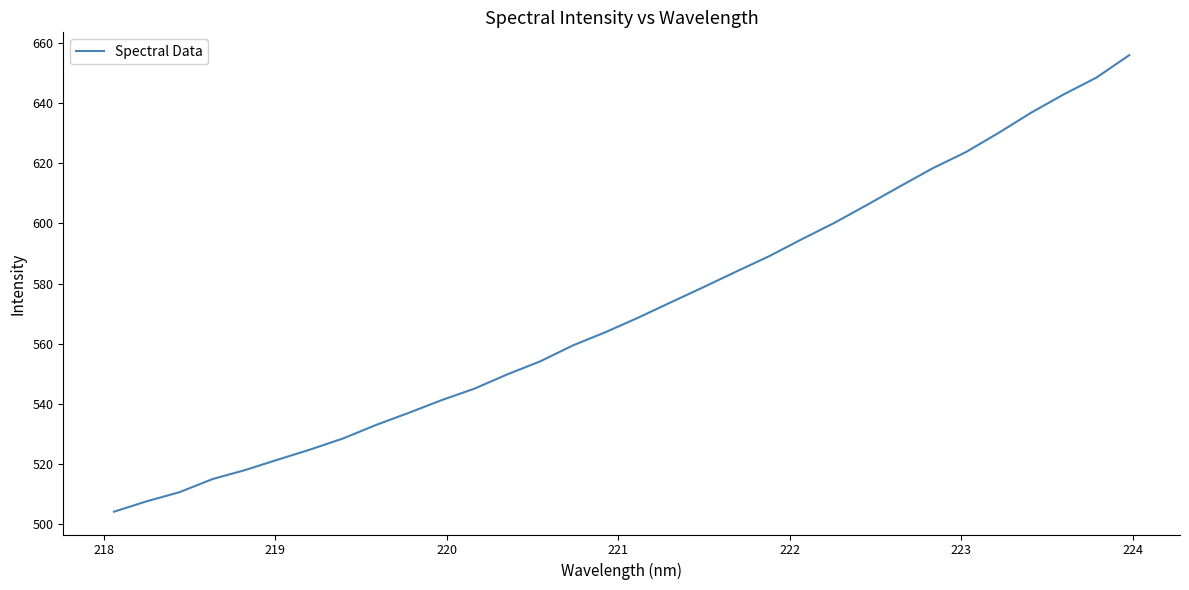

What is the maximum value shown in the chart?

655.9